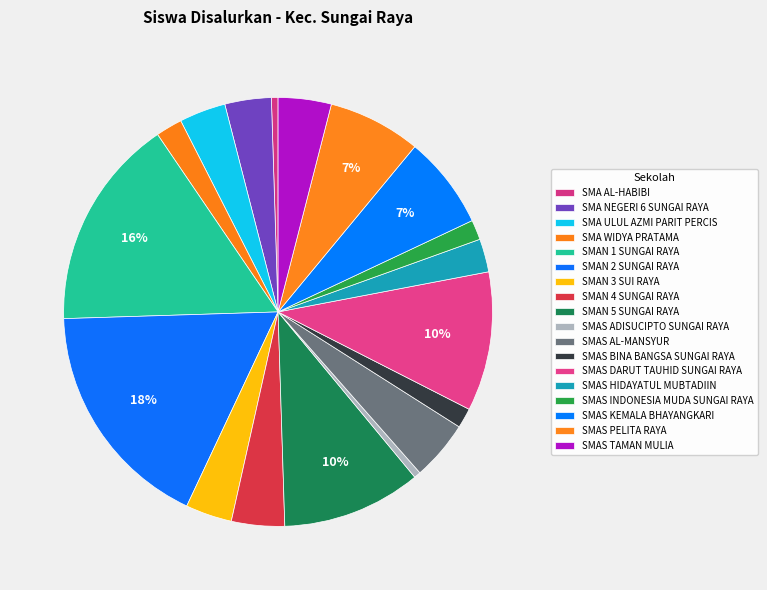

What is the change in value from SMA AL-HABIBI to SMA NEGERI 6 SUNGAI RAYA?

+6